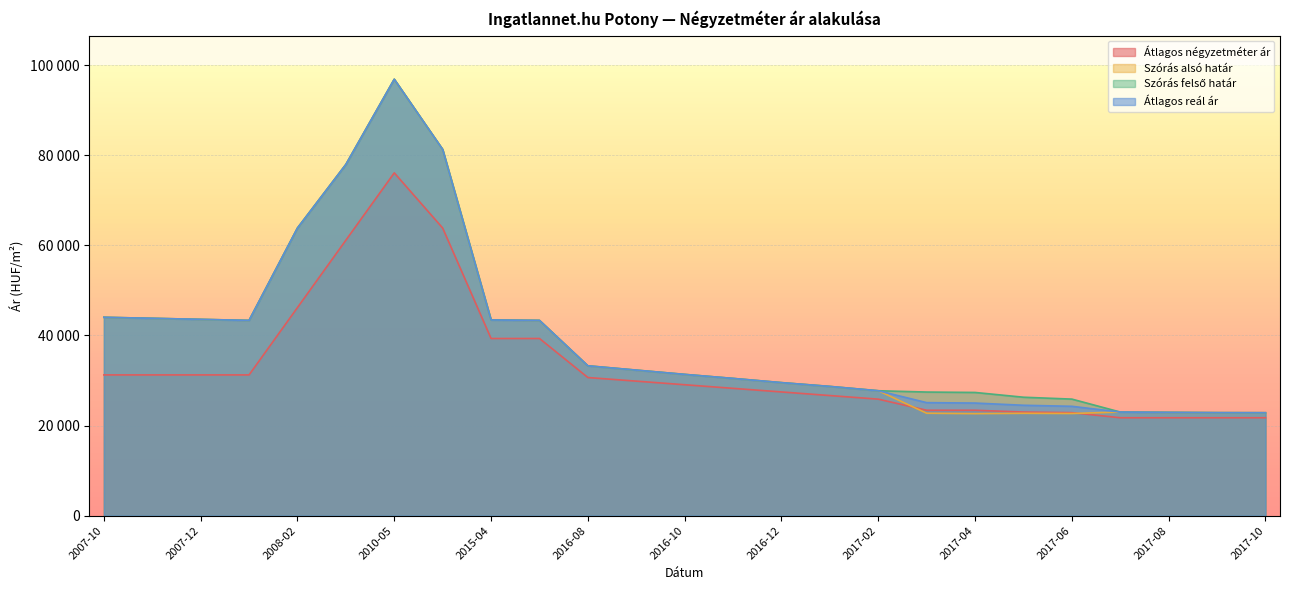

Does the chart display data point markers on the line(s)?

No